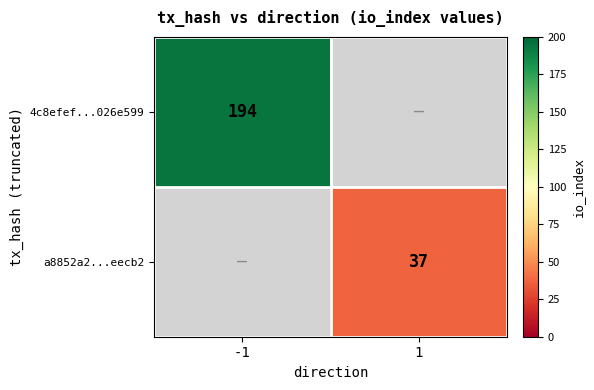

True or false: 4c8efef...026e599 has a value of 117 at -1.

False